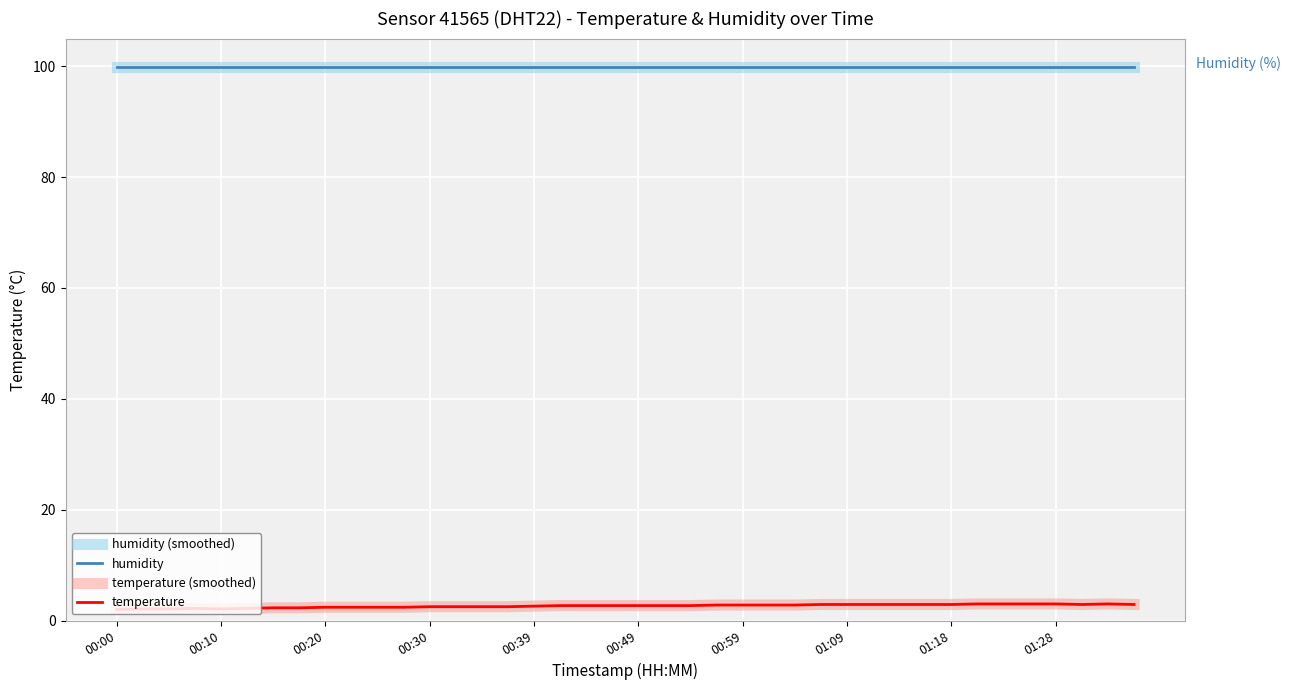

At which label is humidity closest to 99?

00:00